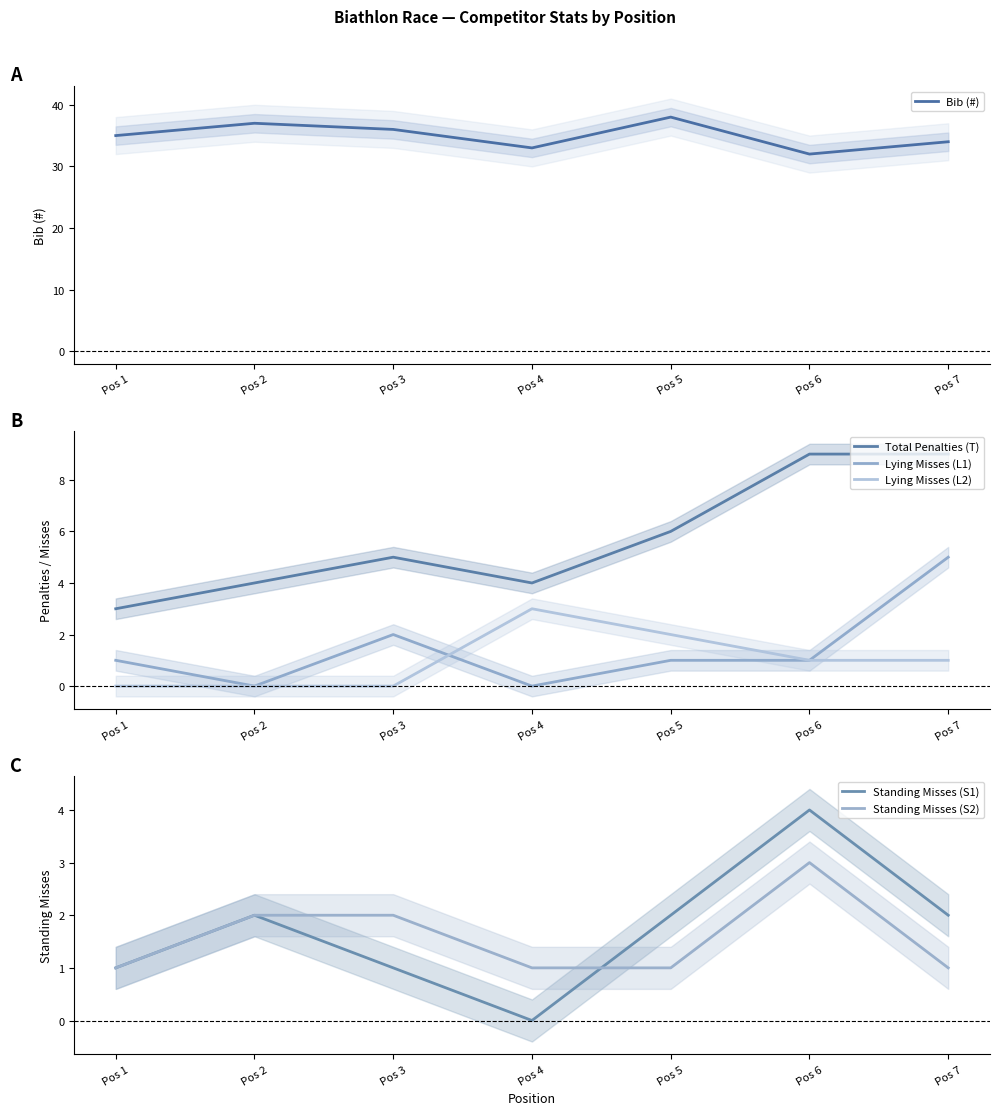

Rank the series by their maximum value, from highest to lowest.

Bib (#), Total Penalties (T), Lying Misses (L1), Standing Misses (S1), Lying Misses (L2), Standing Misses (S2)